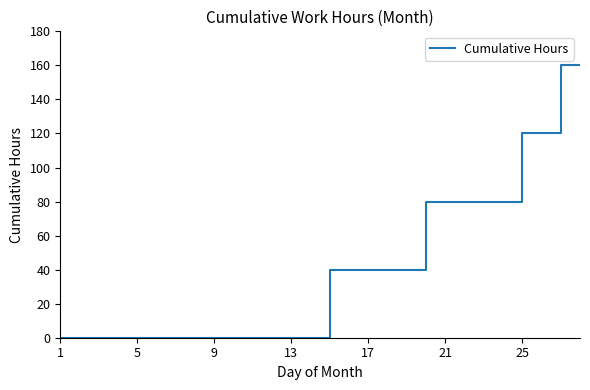

What is the maximum value shown in the chart?

160